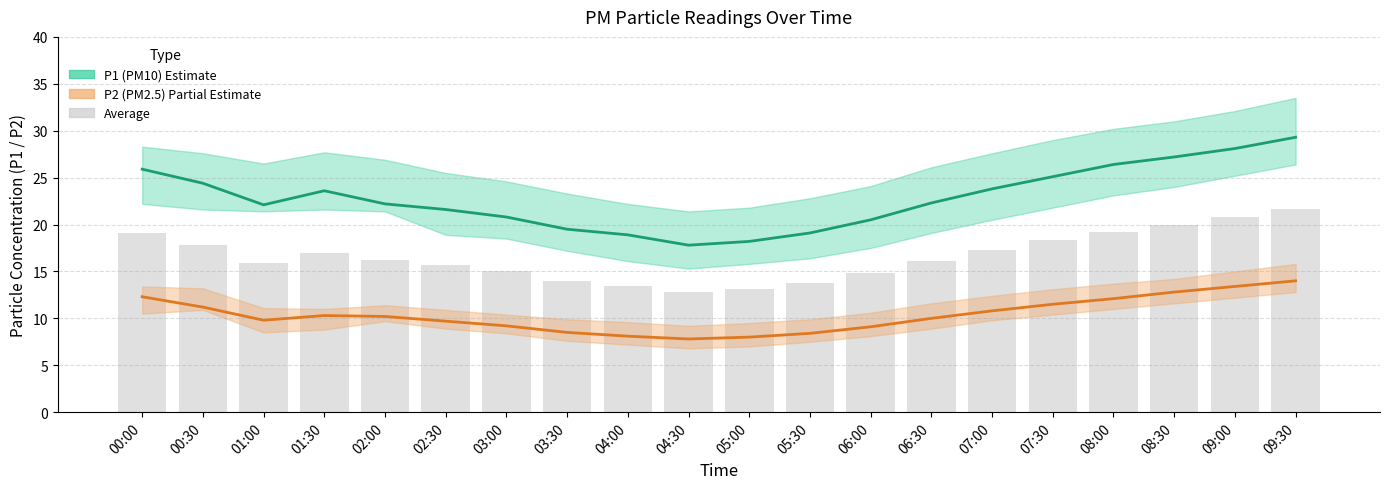

What is the difference between the maximum and minimum values in the P1 (PM10) series?

11.5